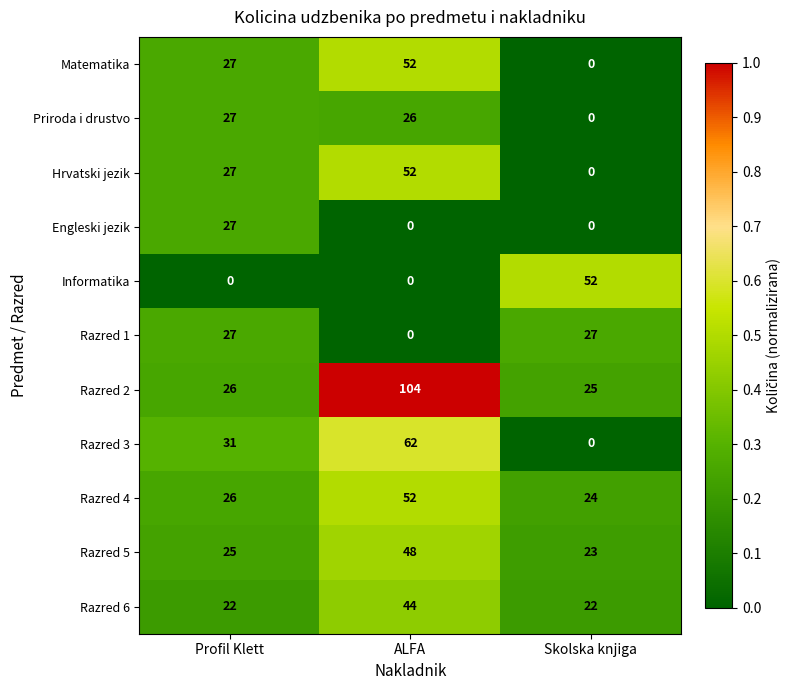

What is the maximum value for Razred 3?

62